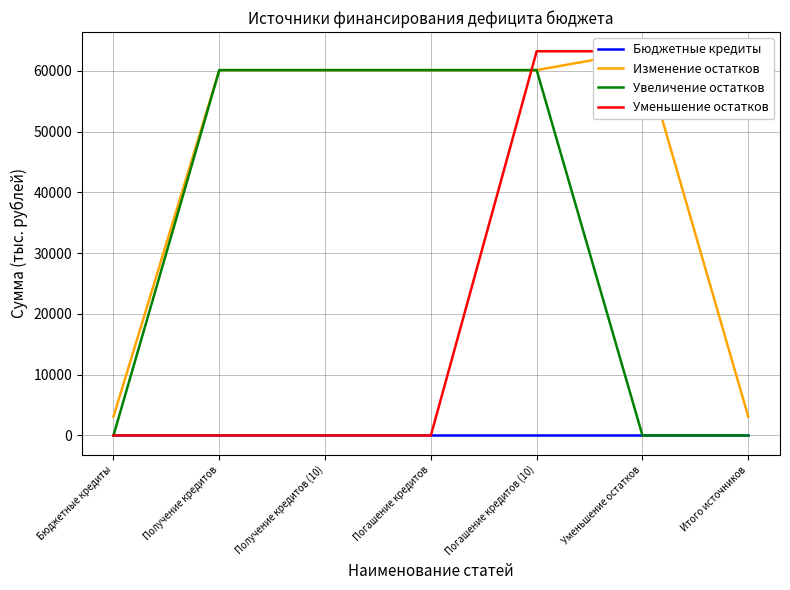

What is the difference between the Уменьшение остатков values at Получение кредитов and Уменьшение остатков?

63224.0